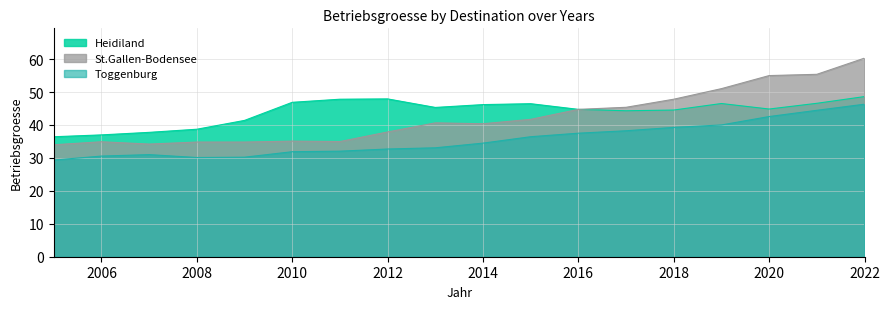

What is the difference between the Heidiland values at 2022 and 2015?

2.2